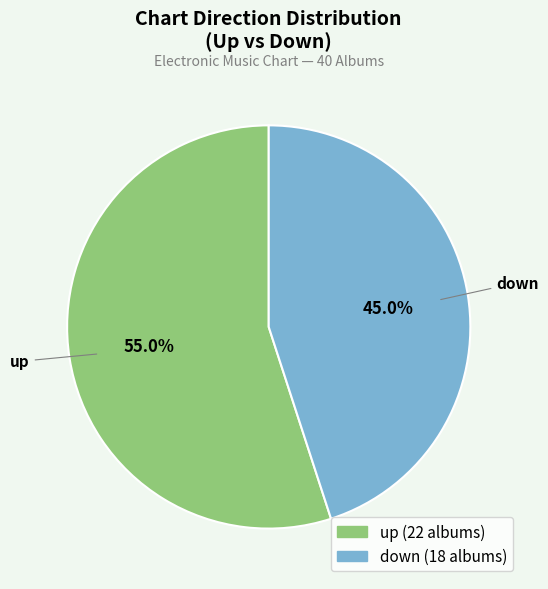

Between down and up, which is larger?

up